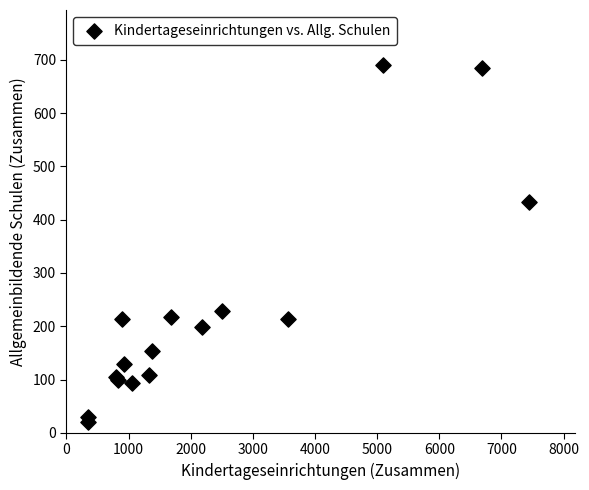

What Y value in the scatter plot is closest to 355?

434